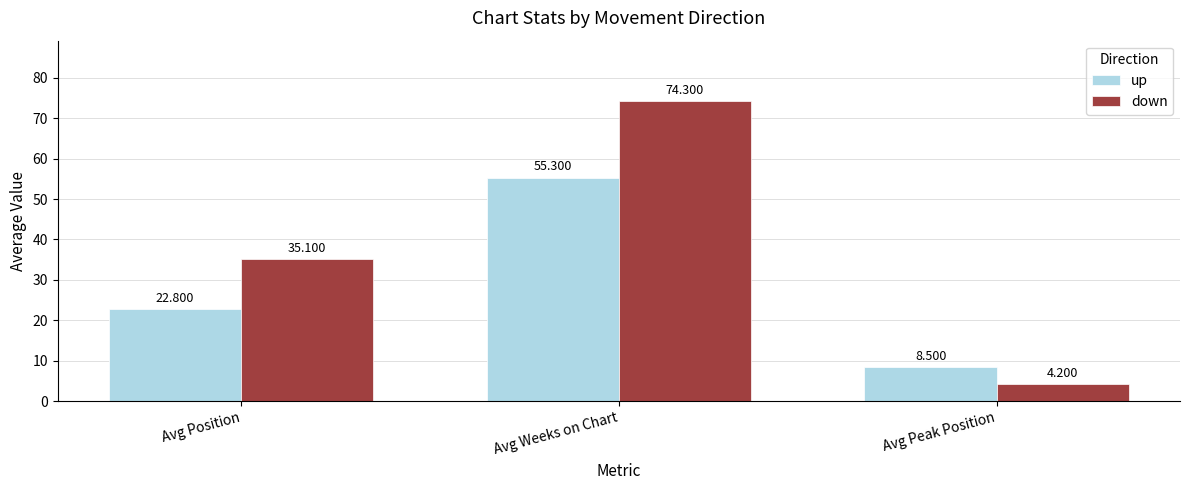

How many distinct data groups are displayed?

2